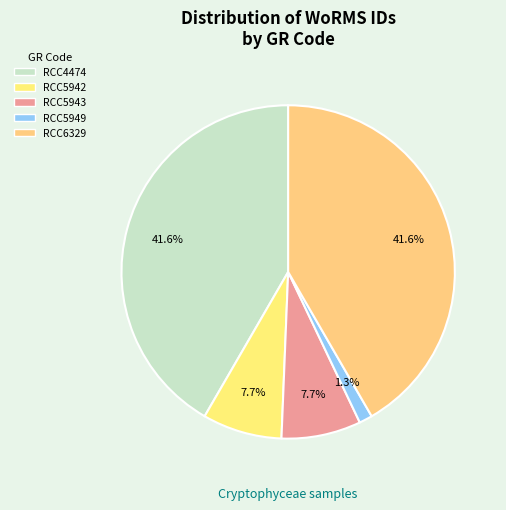

To the nearest percent, what is the combined percentage of RCC4474 and RCC5949?

43%